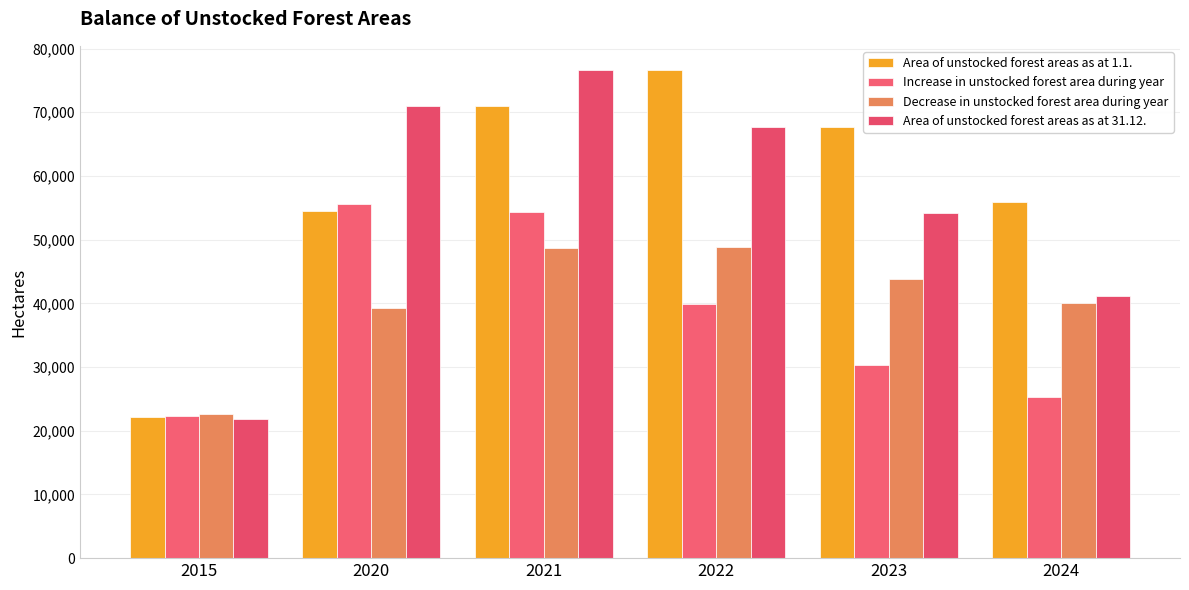

At how many categories does at least one series exceed 33896?

5